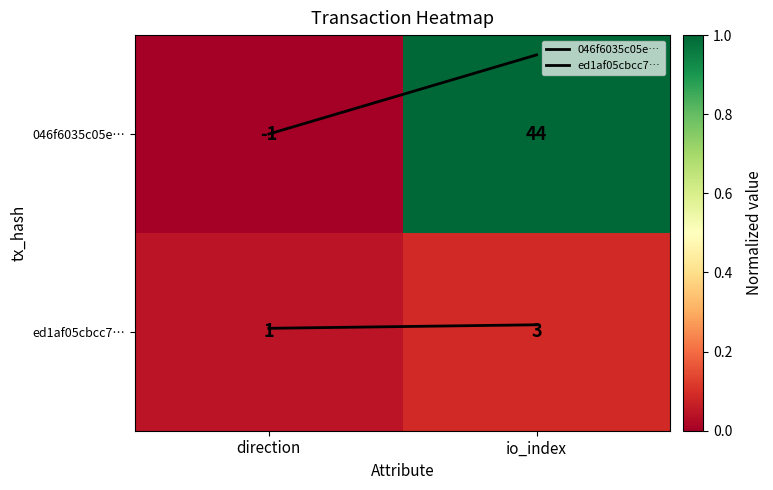

Reading left to right, extract all data points from this chart.

046f6035c05e…: direction=-1	io_index=44
ed1af05cbcc7…: direction=1	io_index=3